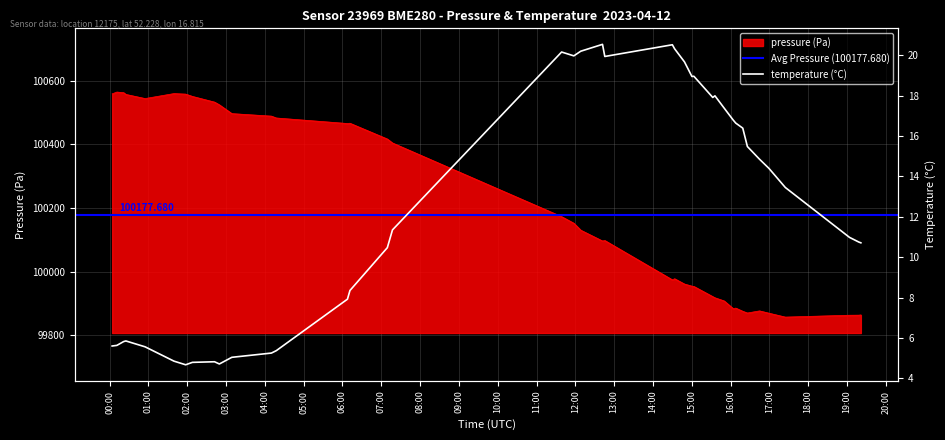

Is the value of temperature at 2023-04-12T01:39:33 greater than the value of pressure at 2023-04-12T00:54:52?

No